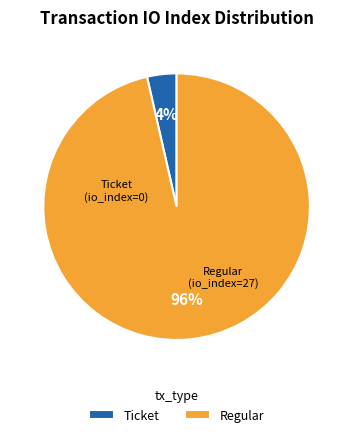

What is the majority slice?

Regular